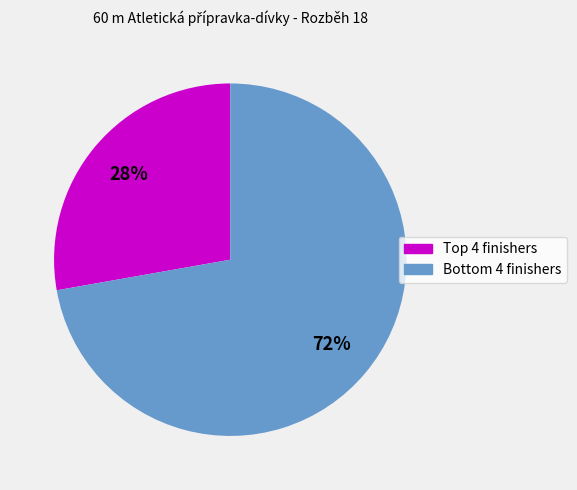

How many slices are in this pie chart?

2